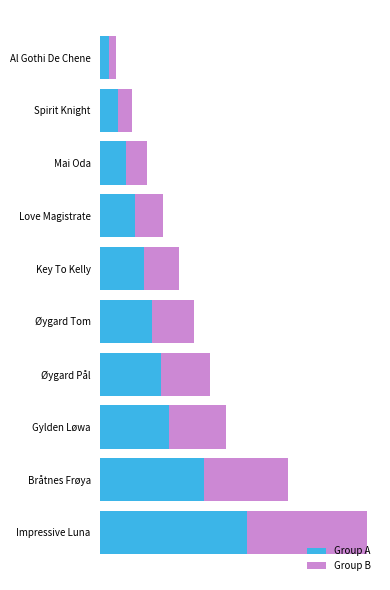

What are all the series names shown in the legend?

Group A, Group B